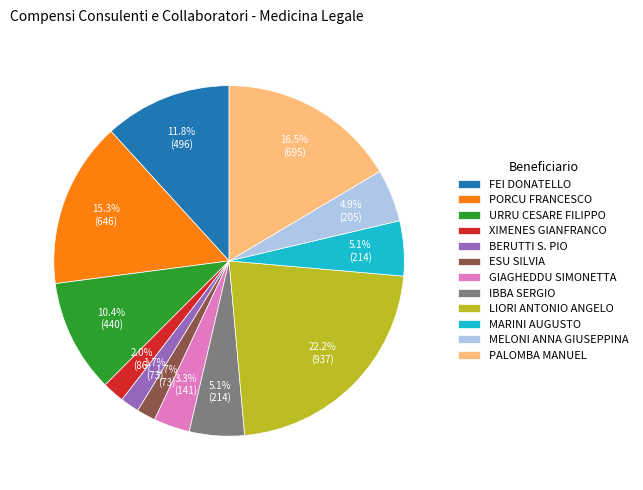

To the nearest percent, what is the average slice percentage?

8%